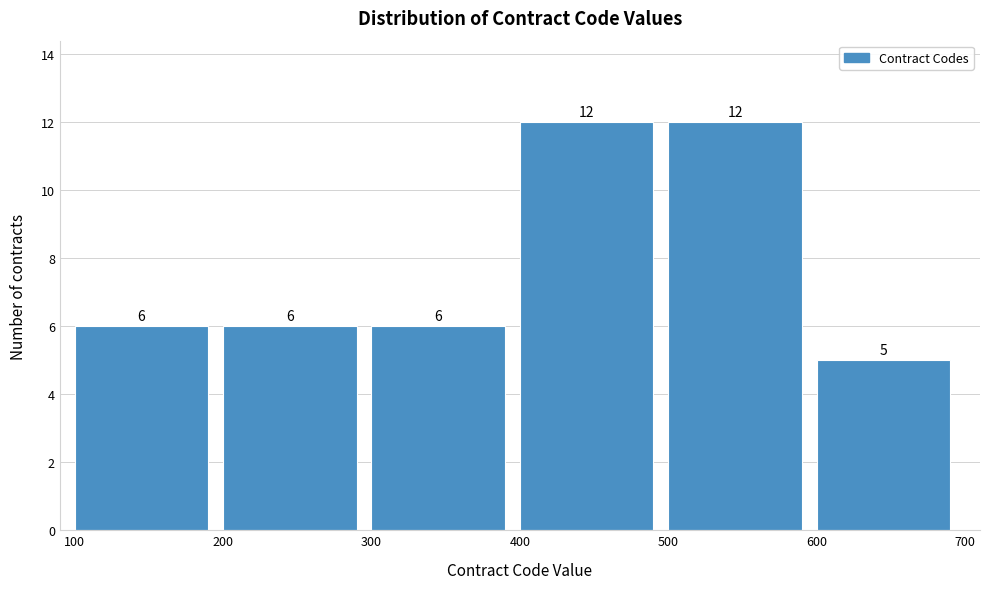

Reading left to right, transcribe this chart: for each bar, give the range it covers on the x-axis and its height.

100 to 200: 6
200 to 300: 6
300 to 400: 6
400 to 500: 12
500 to 600: 12
600 to 700: 5